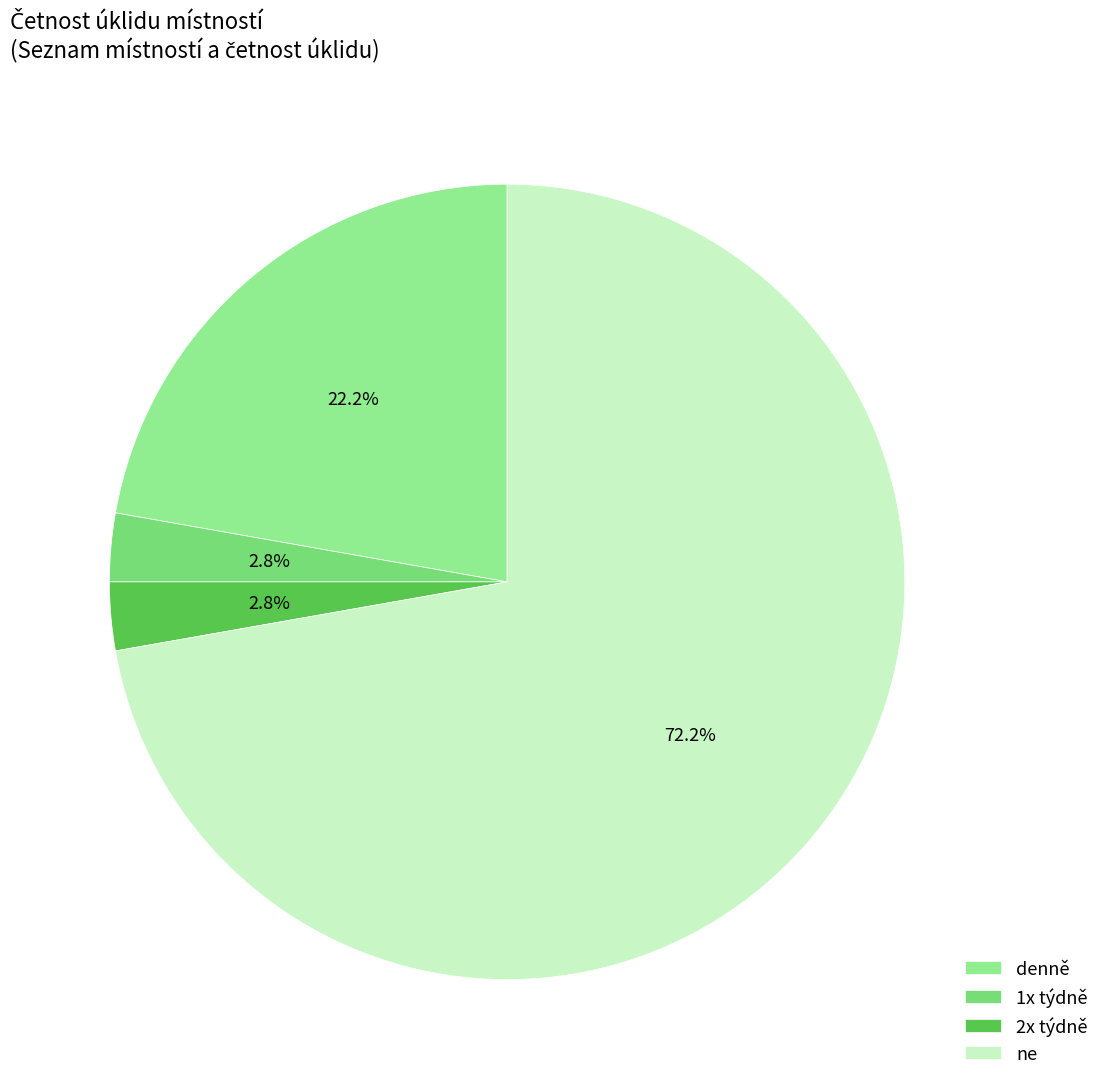

To the nearest percent, what percentage of the pie is denně?

22%